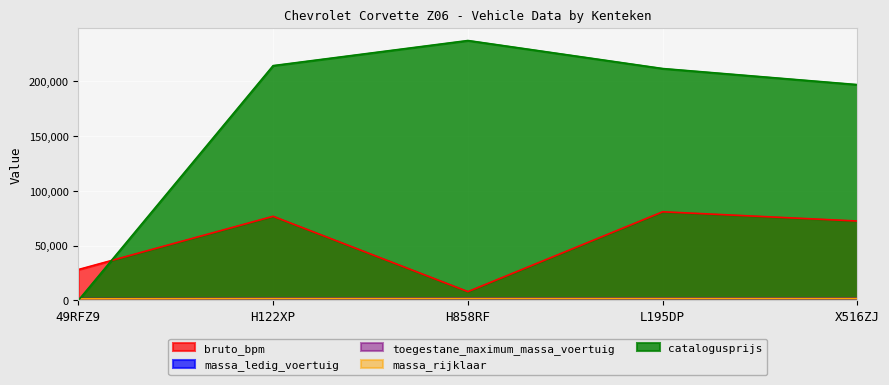

At which label does toegestane_maximum_massa_voertuig reach its minimum?

49RFZ9